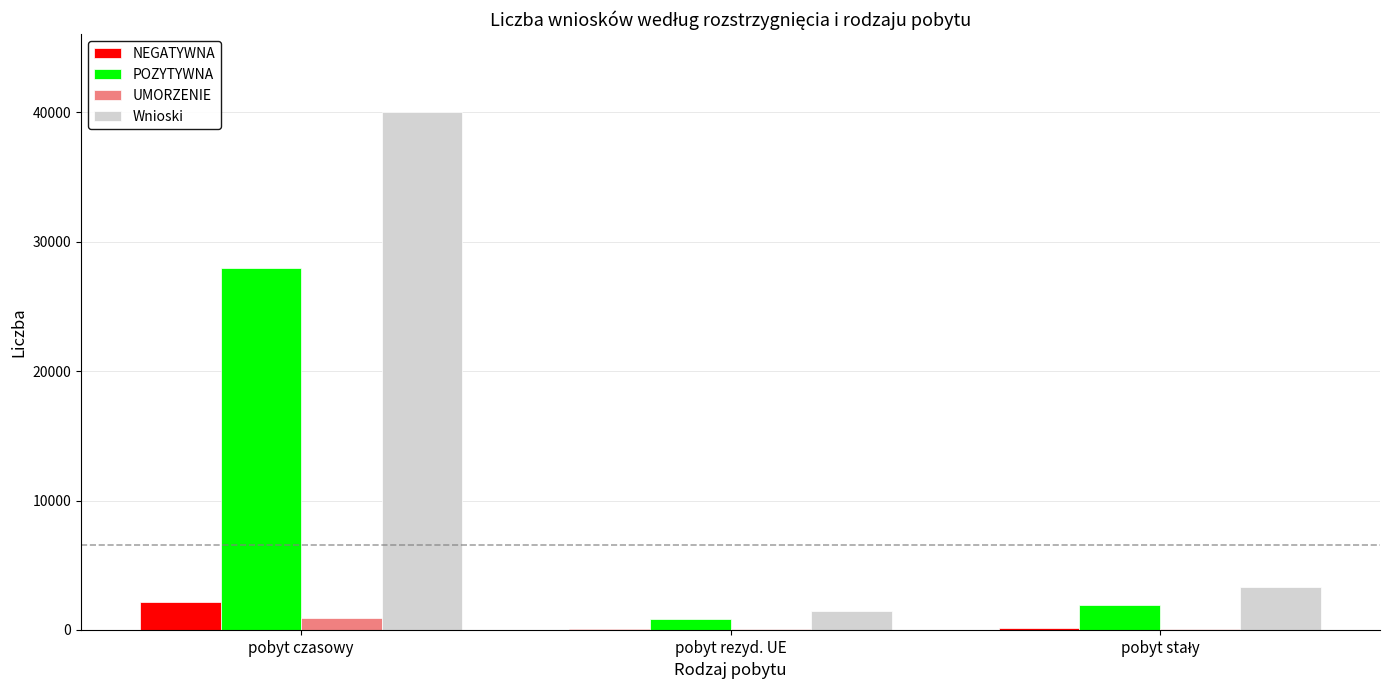

At which category is the sum across all series the highest?

pobyt czasowy